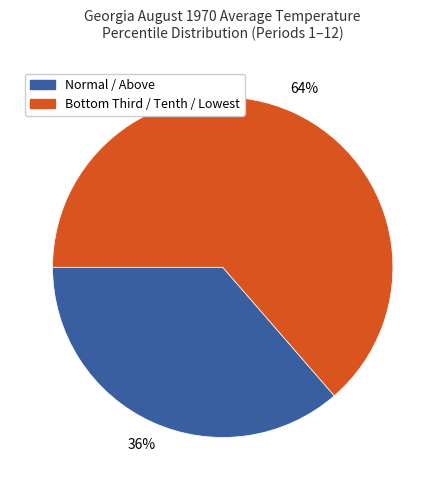

Is there any slice that represents more than half of the pie?

Yes